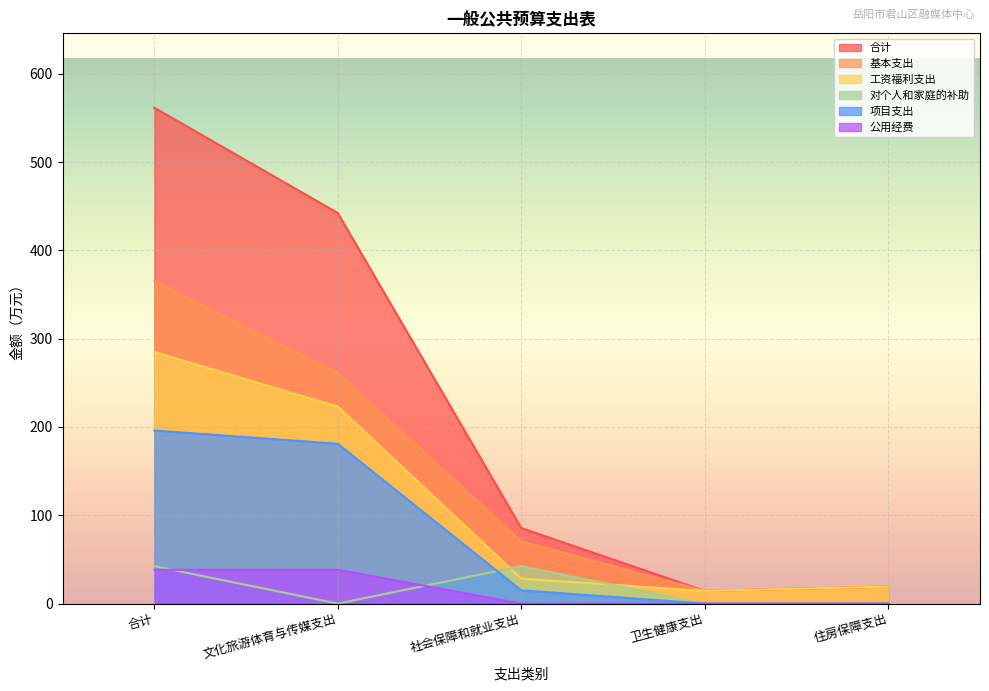

Between which two adjacent categories do 对个人和家庭的补助 and 项目支出 first intersect?

文化旅游体育与传媒支出 and 社会保障和就业支出